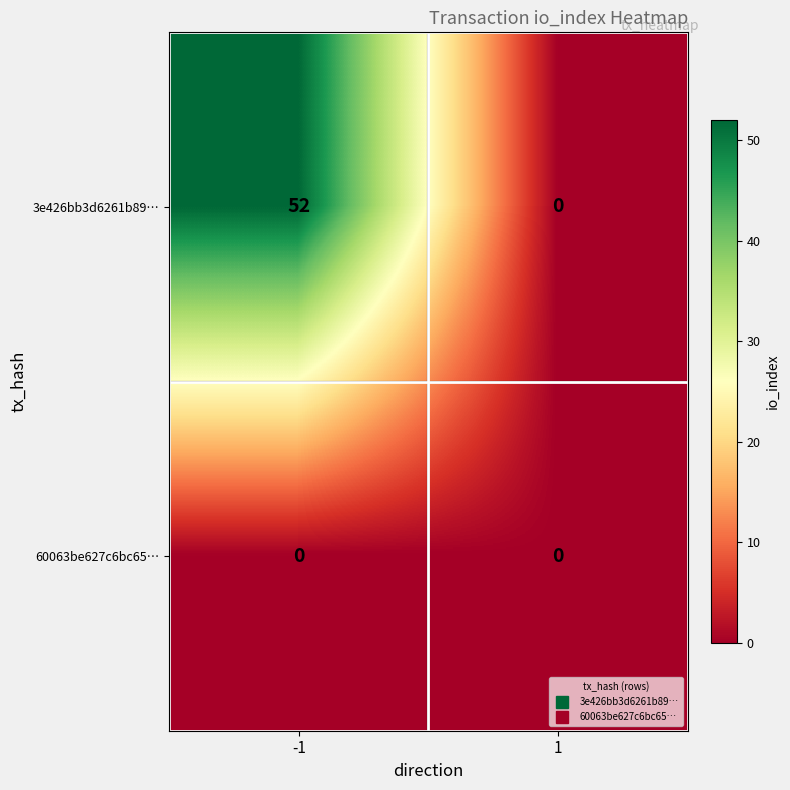

What is the average value of the 3e426bb3d6261b89… series?

26